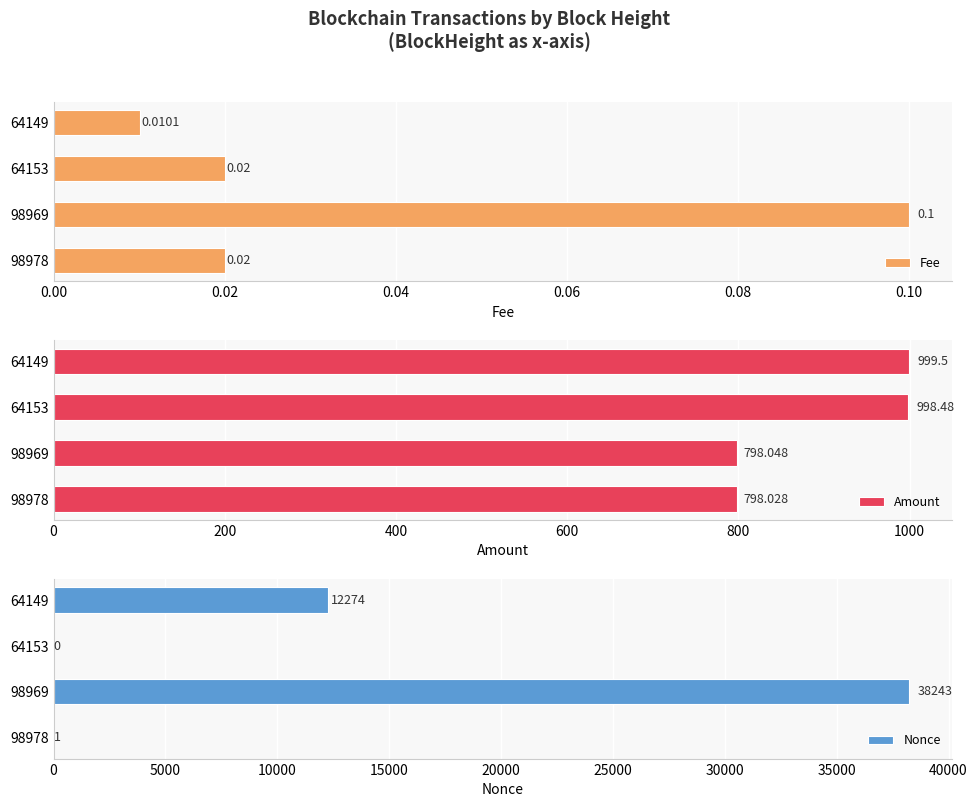

True or false: Nonce has a value of 65689 at 98969.

False